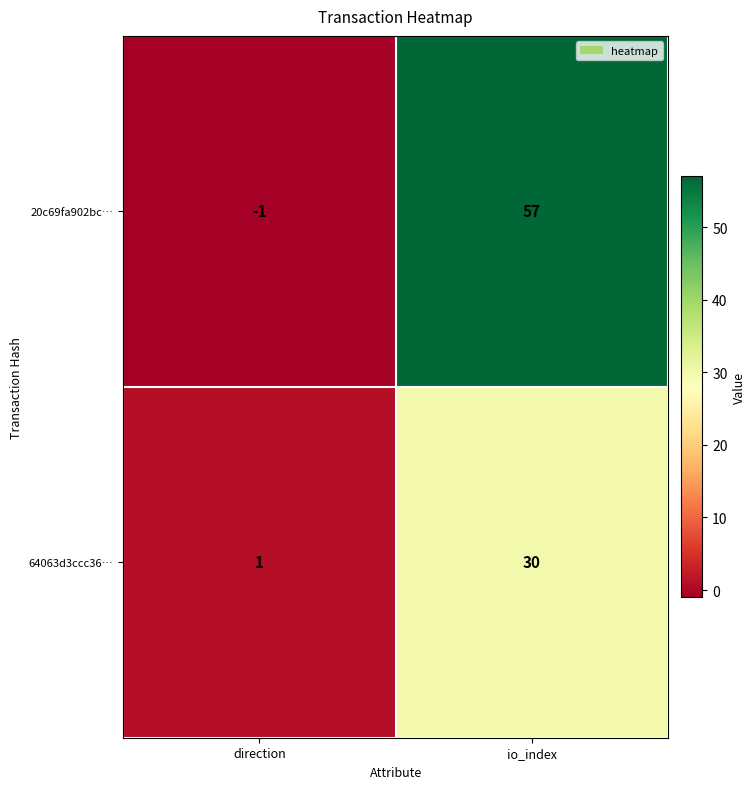

Reading left to right, what are all the values shown in this chart?

20c69fa902bc…: direction=-1	io_index=57
64063d3ccc36…: direction=1	io_index=30